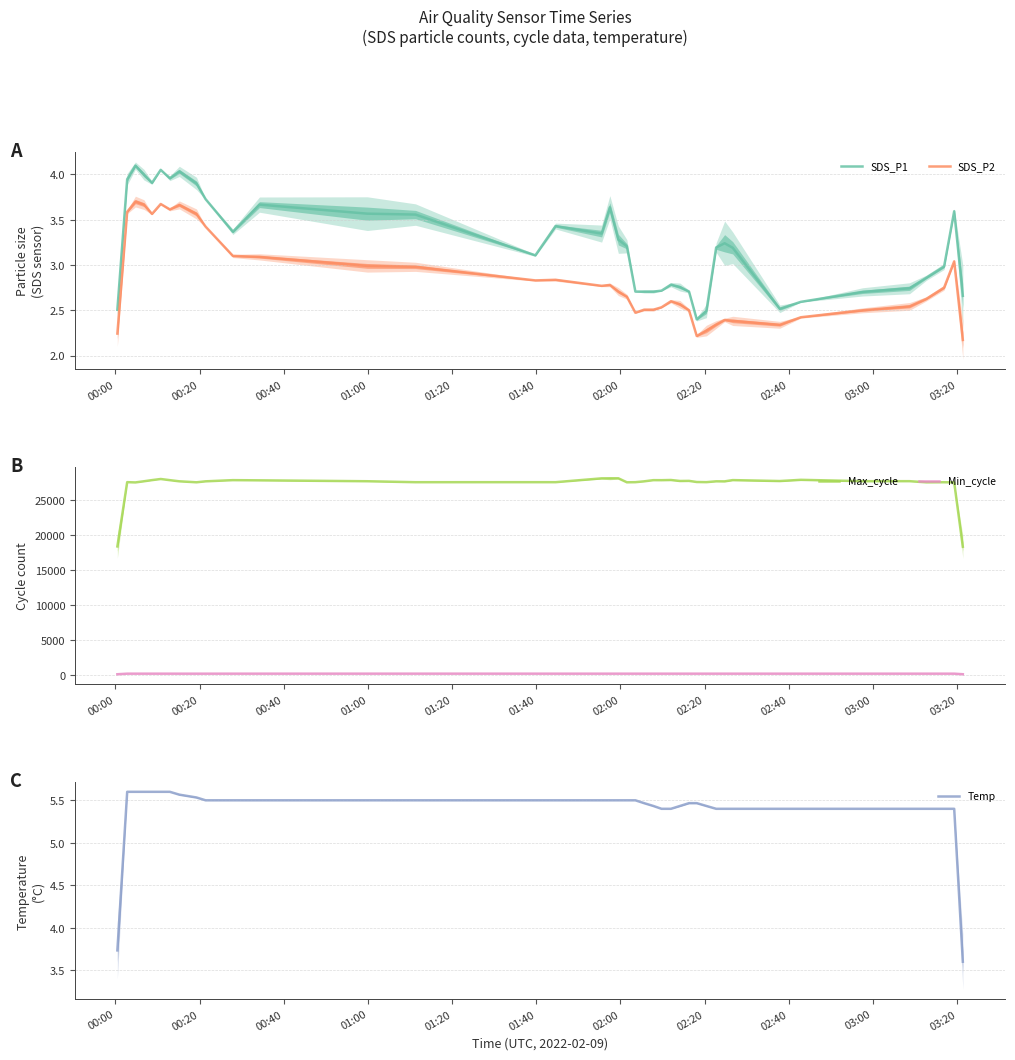

True or false: Min_cycle and Max_cycle cross at least once.

False